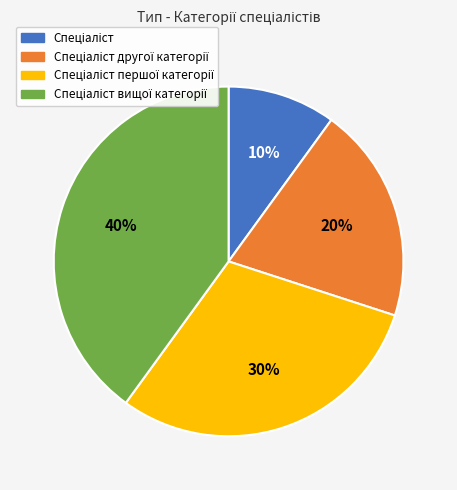

To the nearest percent, what is the average slice percentage?

25%